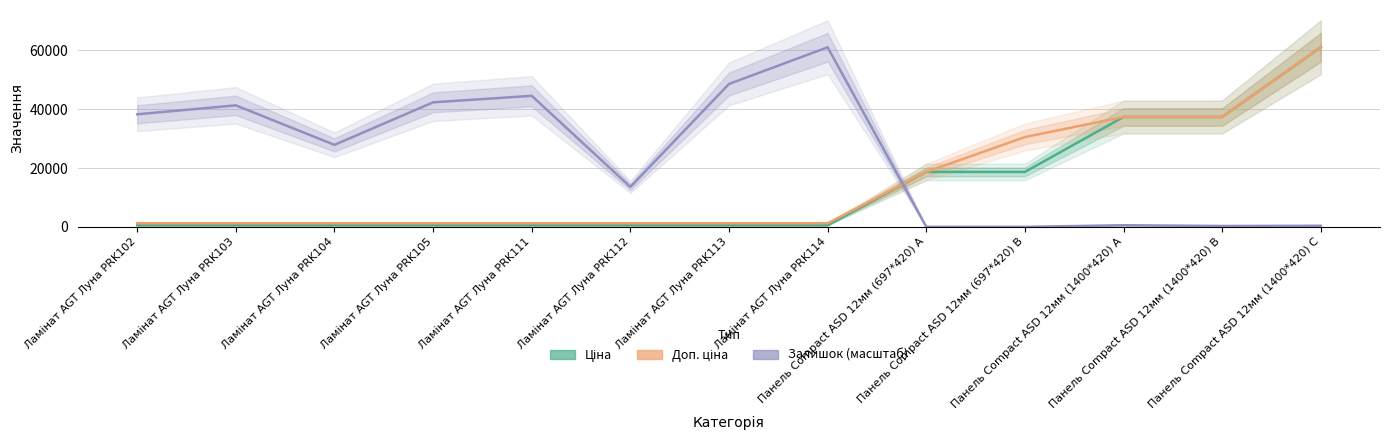

Between which two adjacent categories do Ціна and Залишок (масштаб) first intersect?

Ламінат AGT Луна PRK114 and Панель Сompact ASD 12мм (697*420) A